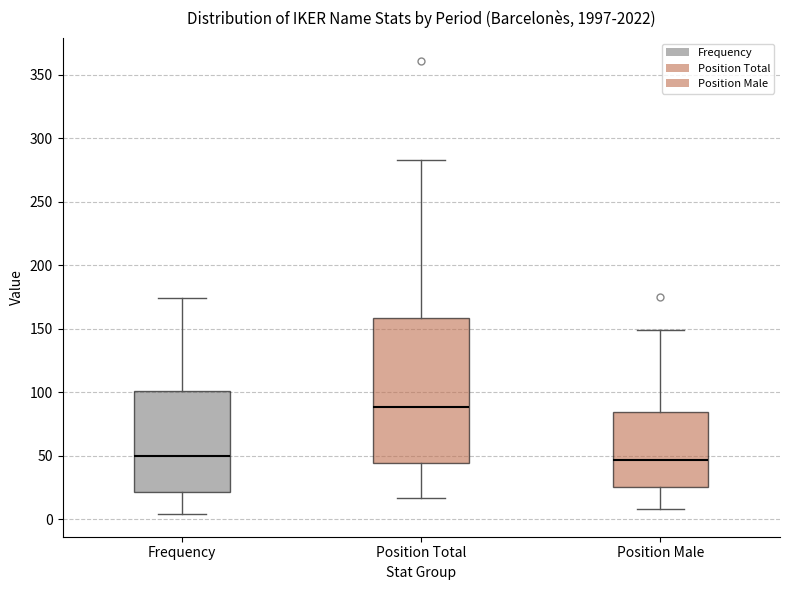

Where is the upper edge of the box for Position Male on the y-axis? The values are not printed on the chart, so give them approximately, as read against the axis.

85